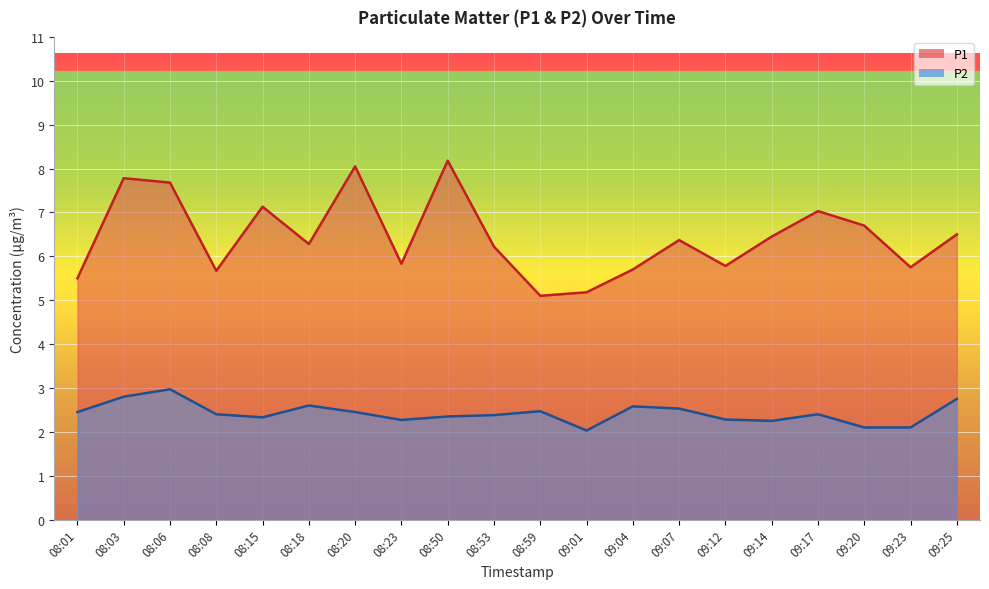

True or false: P1 has a value of 11.7 at 08:06.

False